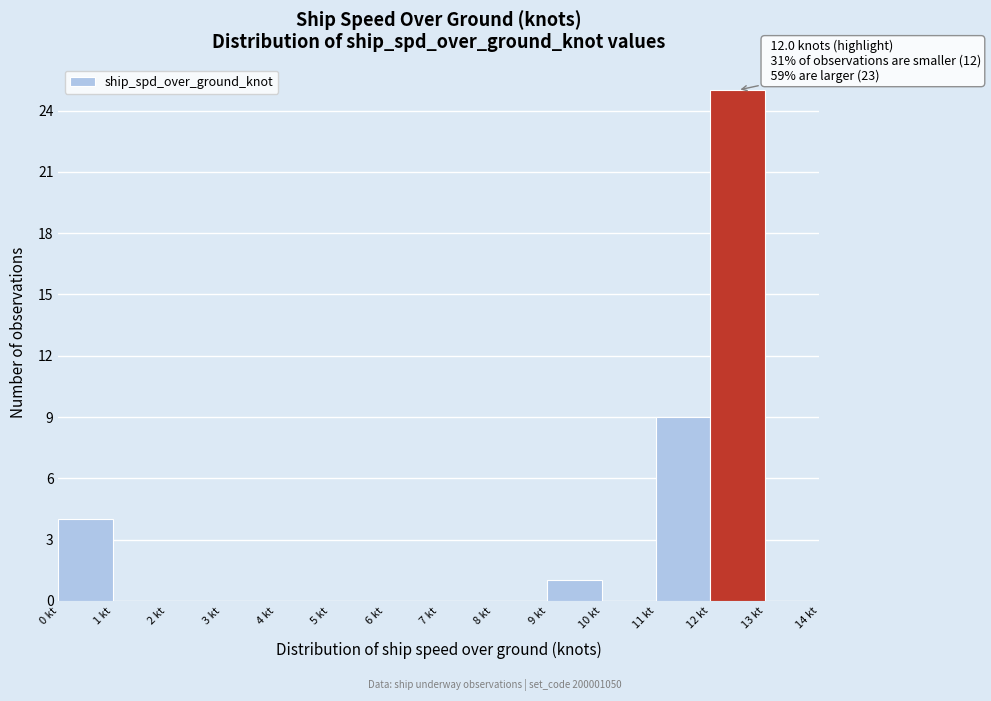

Which range on the x-axis has the tallest bar?

12 to 13